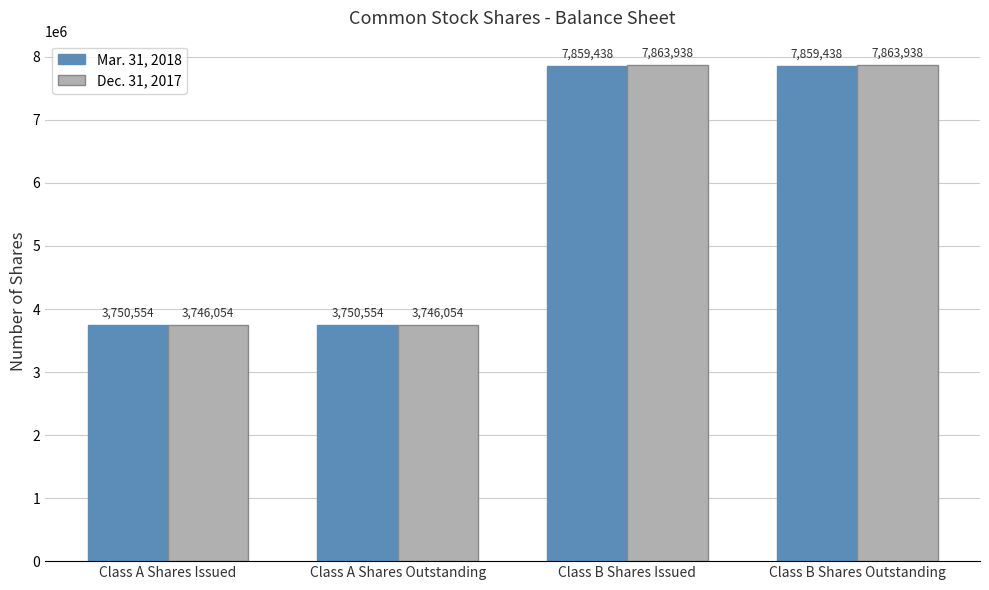

Rank the series at Class A Shares Issued from highest to lowest value.

Mar. 31, 2018, Dec. 31, 2017